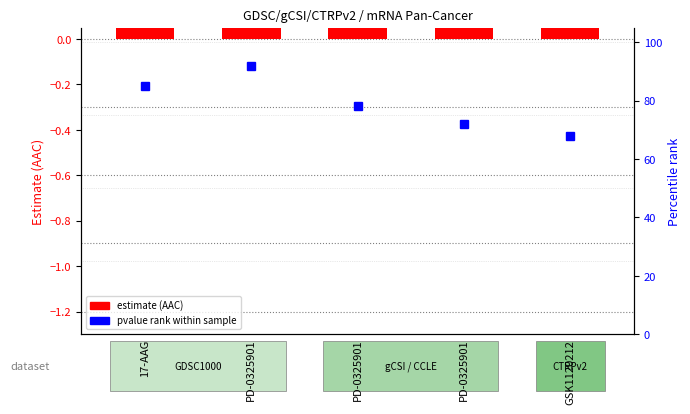

Between GSK1120212 and PD-0325901, which is larger?

GSK1120212